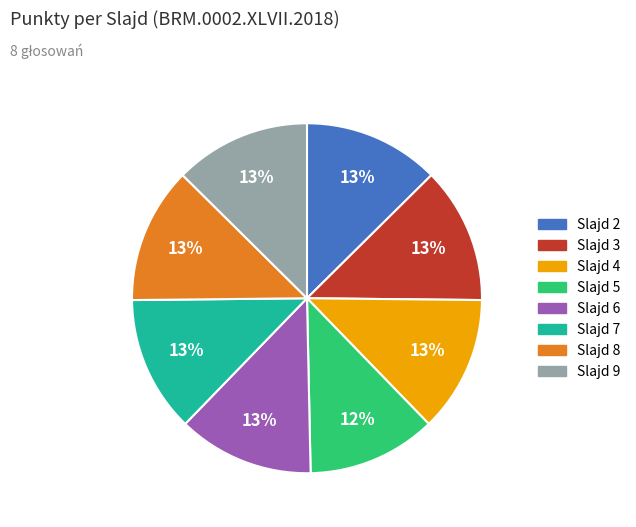

How many slices are in this pie chart?

8